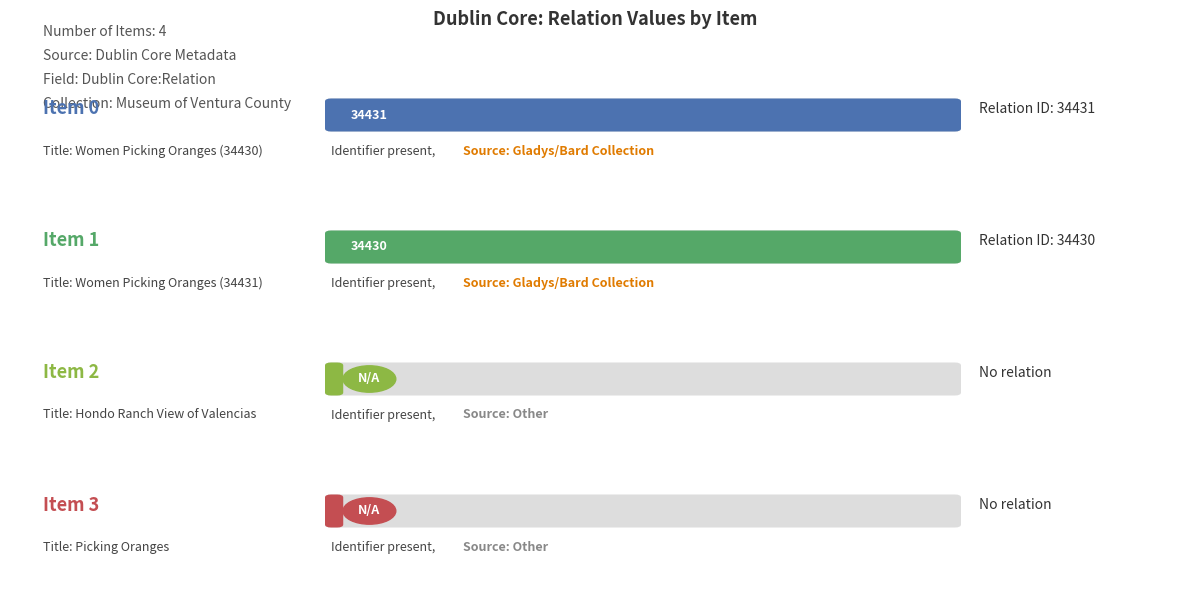

Which label corresponds to the largest value in the chart?

Women Picking Oranges (34430)